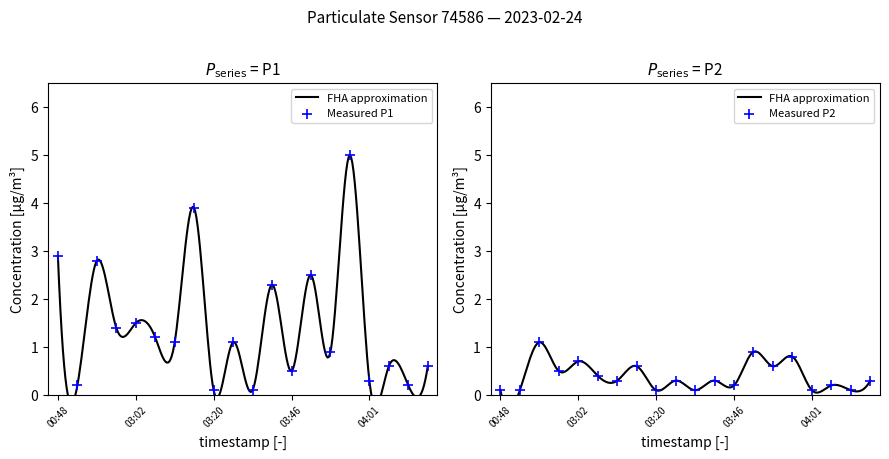

At which category is the sum across all series the highest?

03:57